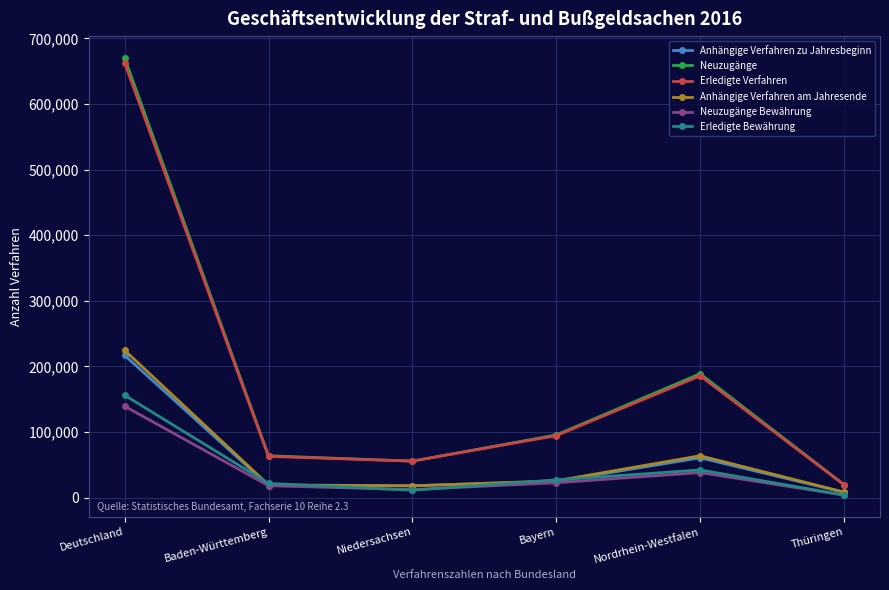

How many data points in Erledigte Bewährung are less than 26973?

3